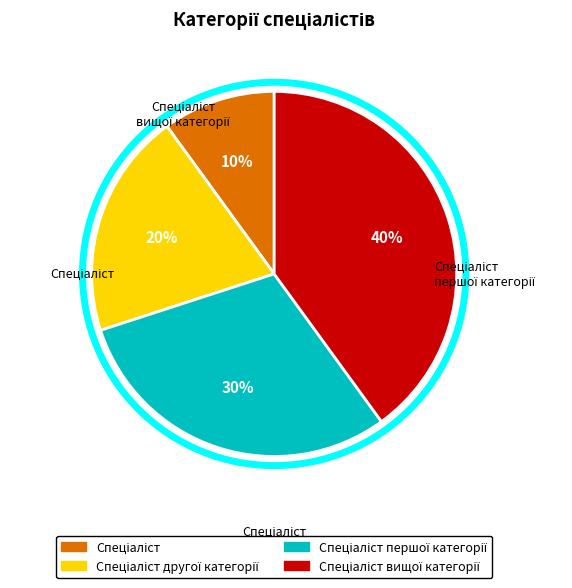

Is there a majority slice in this chart?

No